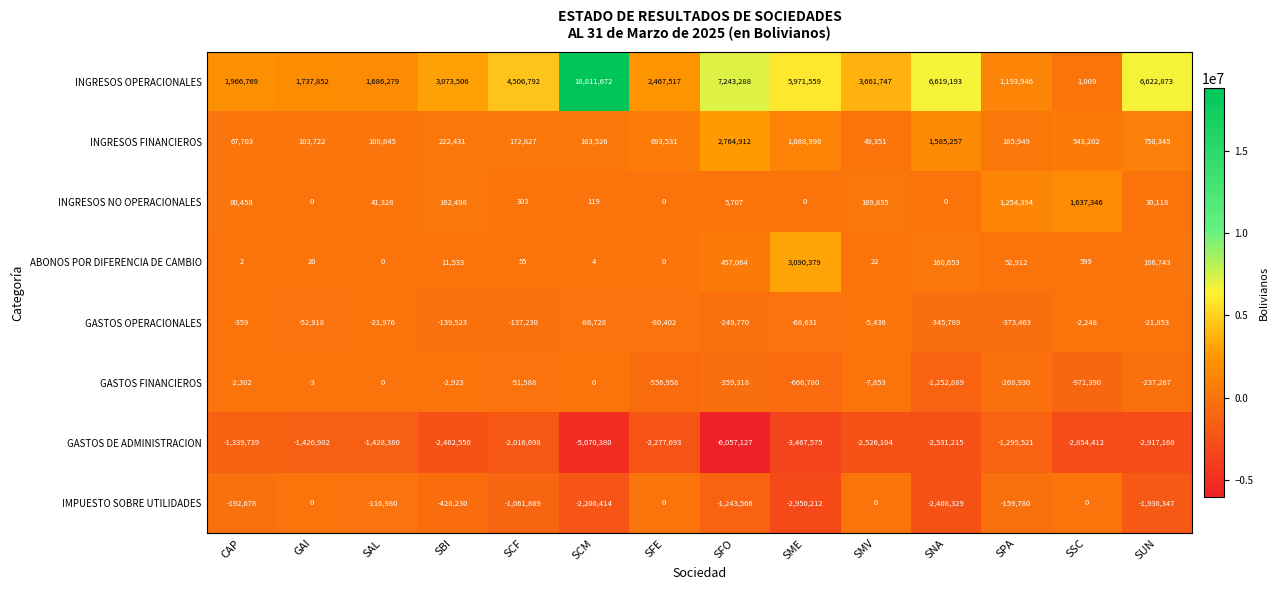

Which series has the largest range (max minus min)?

INGRESOS OPERACIONALES